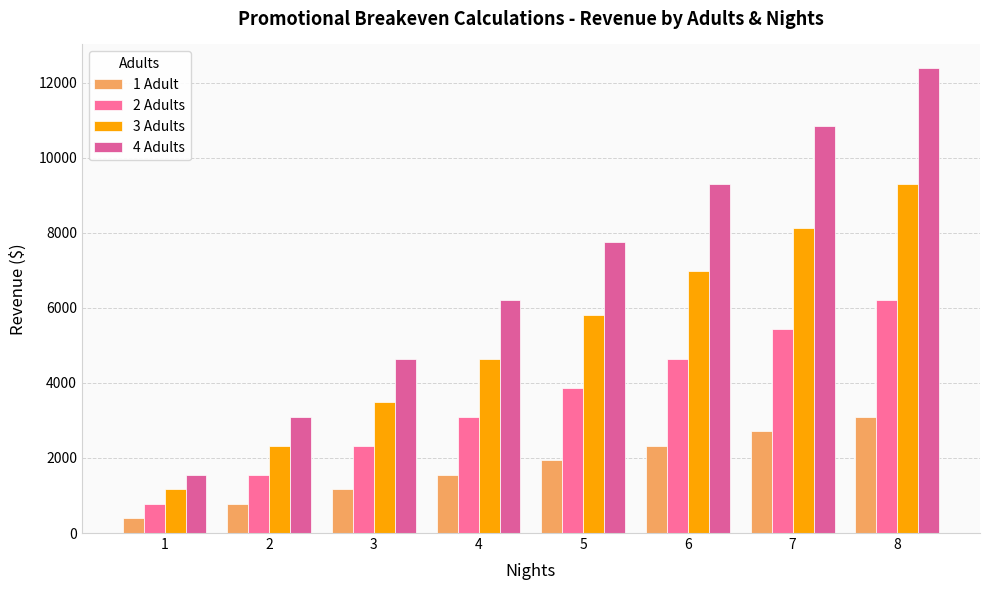

What is the total value across all series at 6?

23250.0